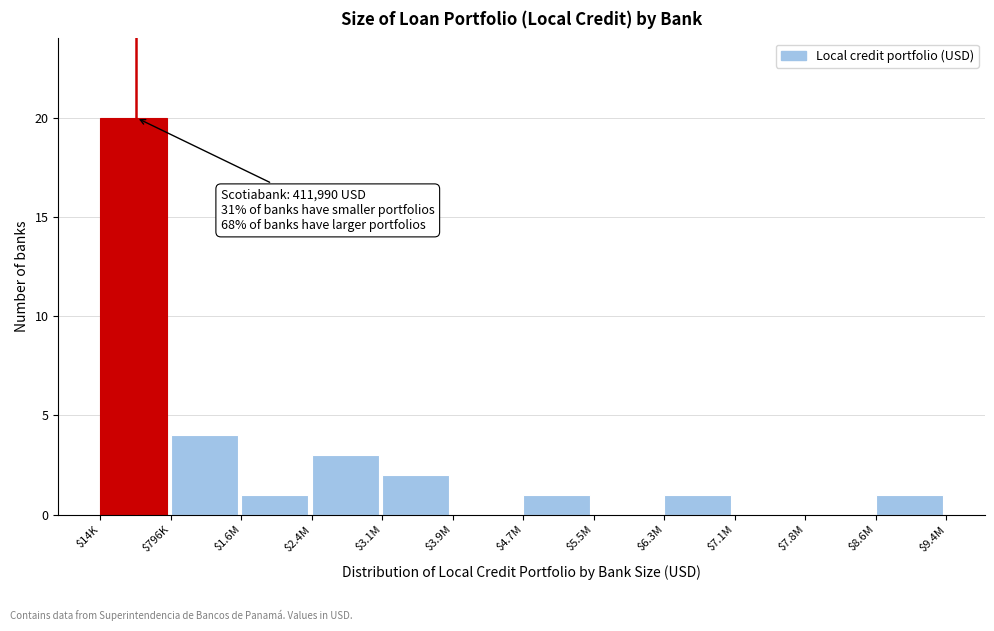

At which label is the value closest to 10?

$796K